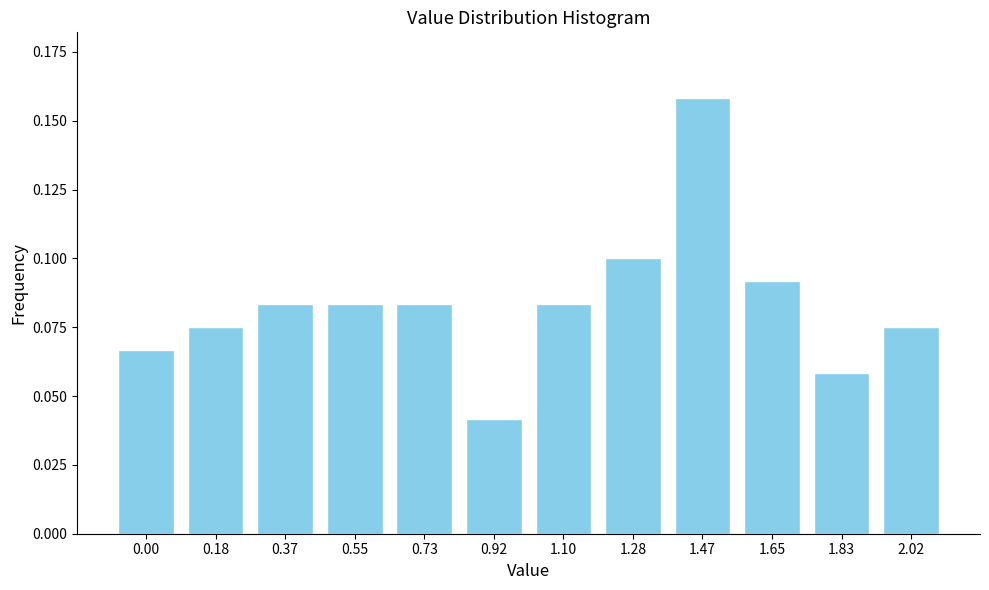

Which category has the highest value across all series?

1.47